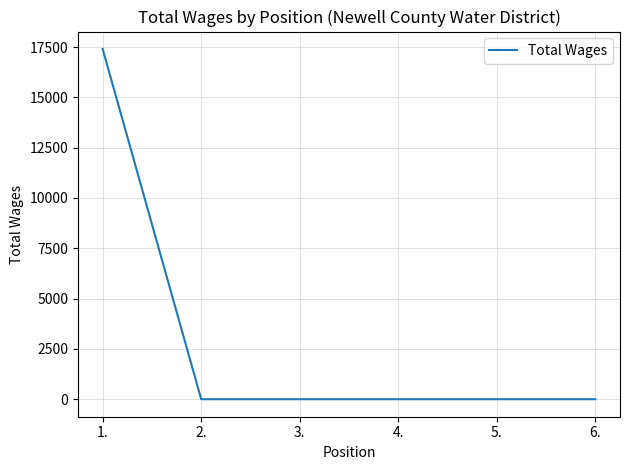

The value at 4. is -10837. True or false?

False